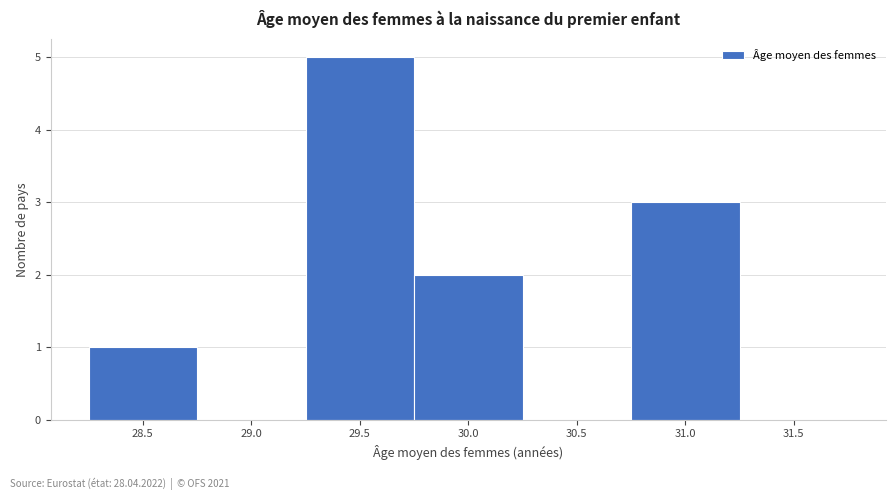

Reading left to right, transcribe all the data shown in this chart.

28.5=1	29.0=0	29.5=5	30.0=2	30.5=0	31.0=3	31.5=0